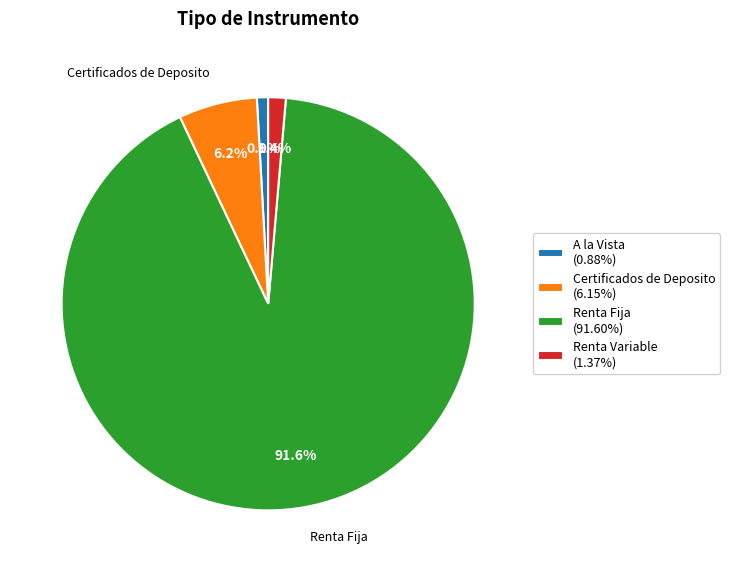

Count the number of slices in the pie.

4